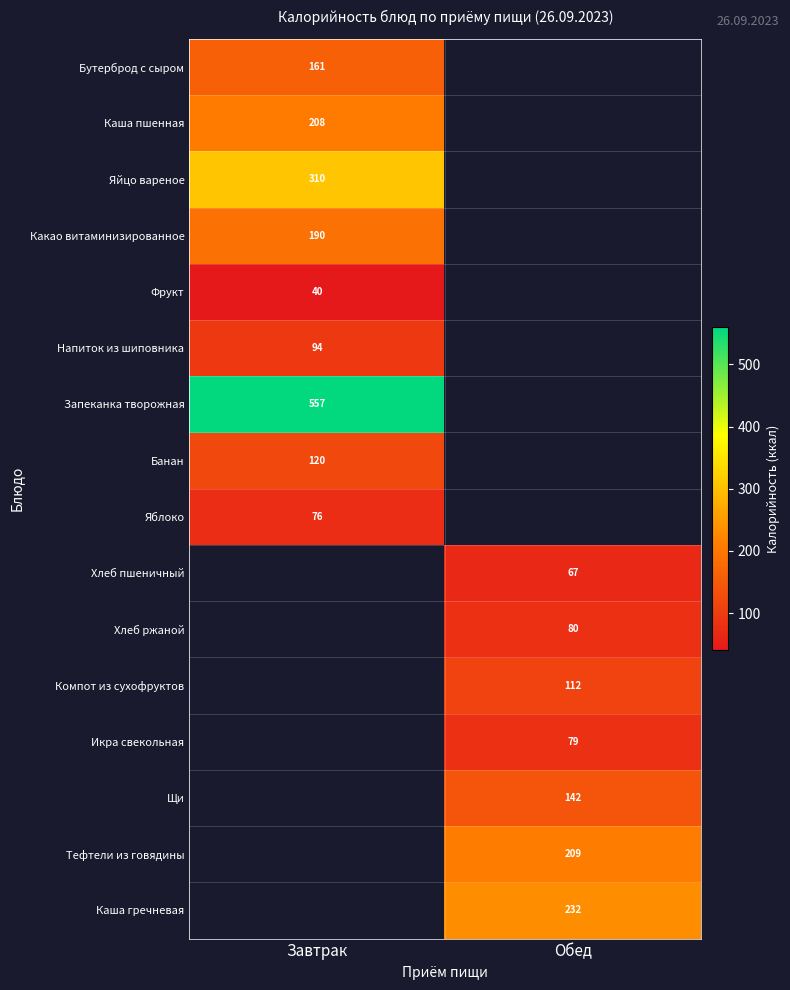

The value of Яйцо вареное at Завтрак is 499. True or false?

False